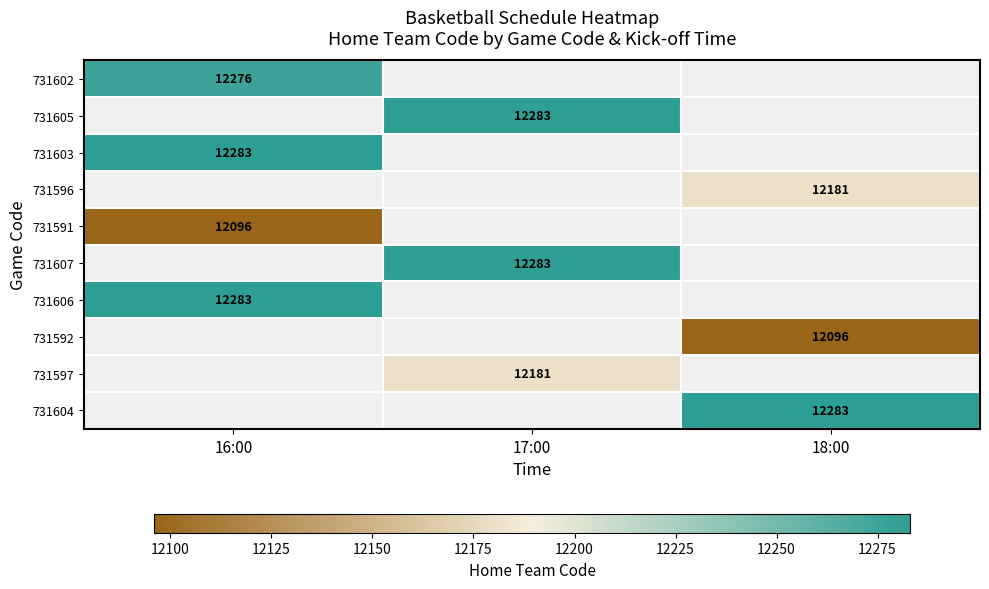

The 731592 series shows 7333 at 18:00. True or false?

False